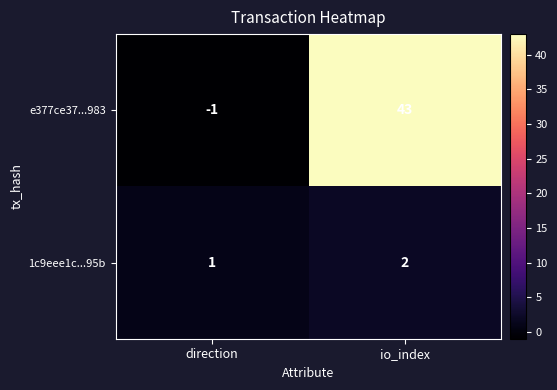

What is the sum of the e377ce37...983 values at io_index and direction?

42